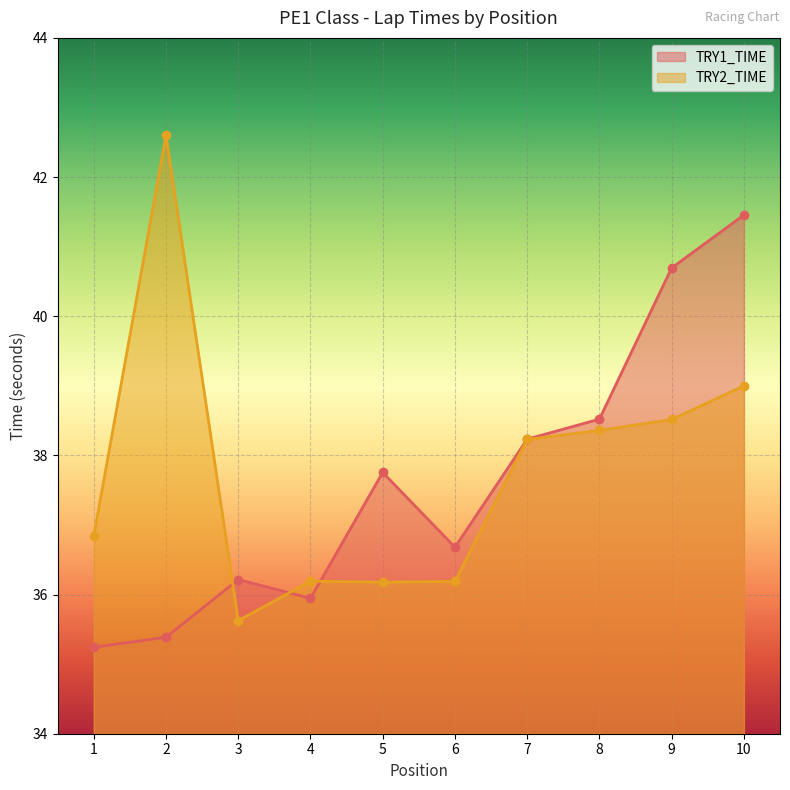

What is the spread (max minus min) of values at 8?

0.2